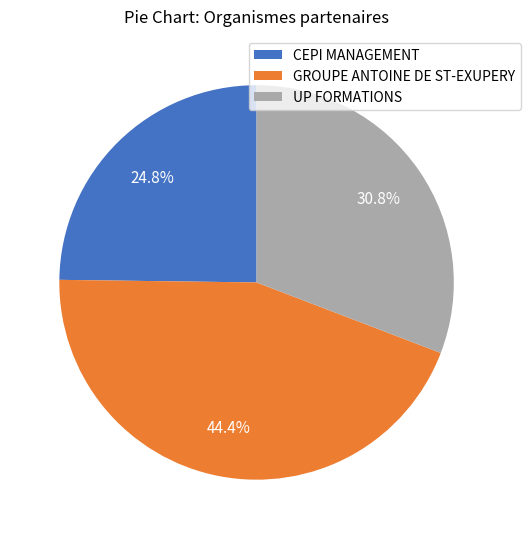

Does any single category account for the majority?

No